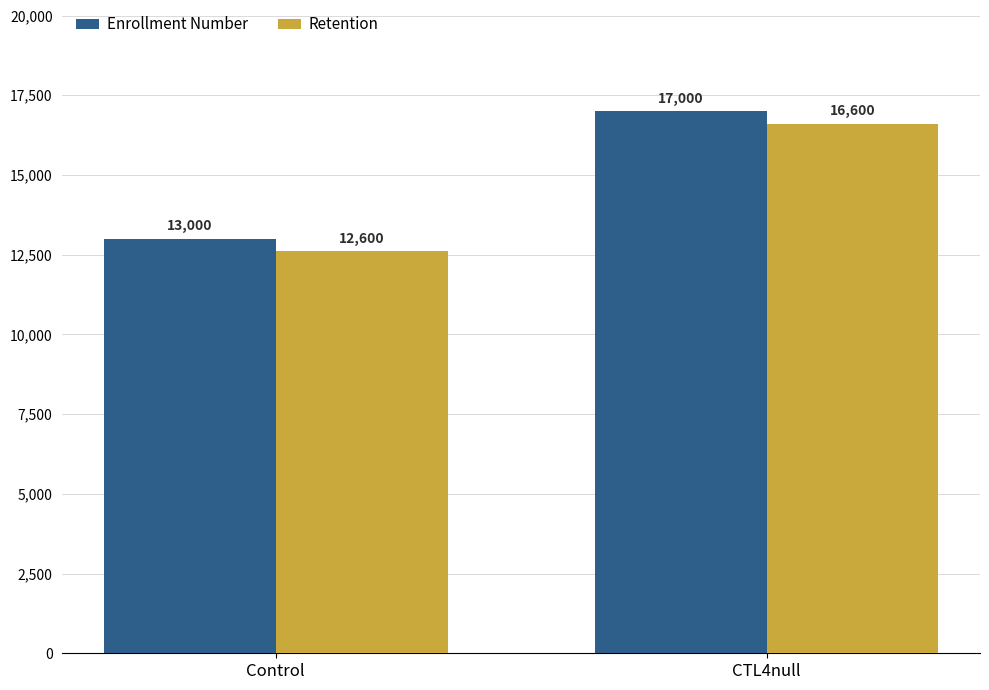

At how many categories does at least one series exceed 13669?

1